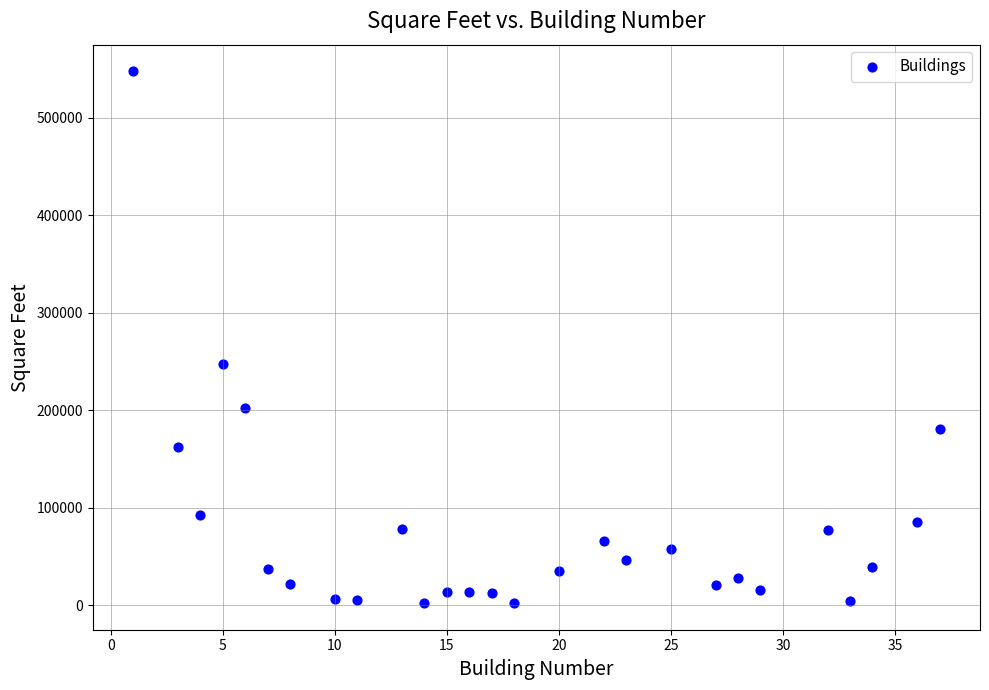

What is the range of X values (max minus min)?

36